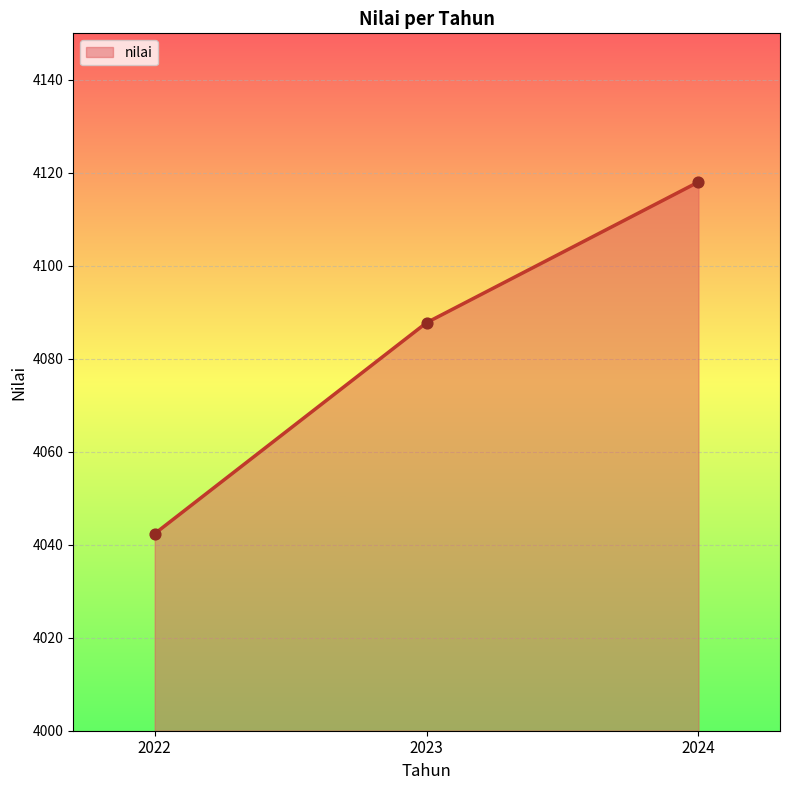

What is the change in value from 2022 to 2023?

+45.4